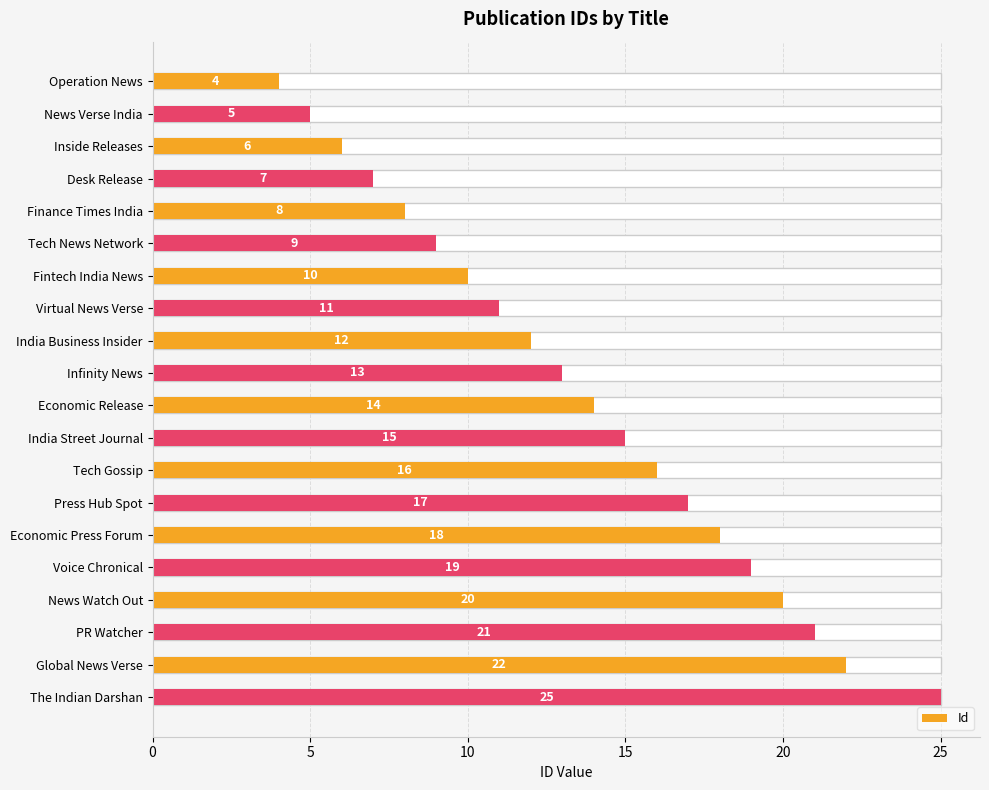

Are the bars grouped side by side (vs. stacked)?

No